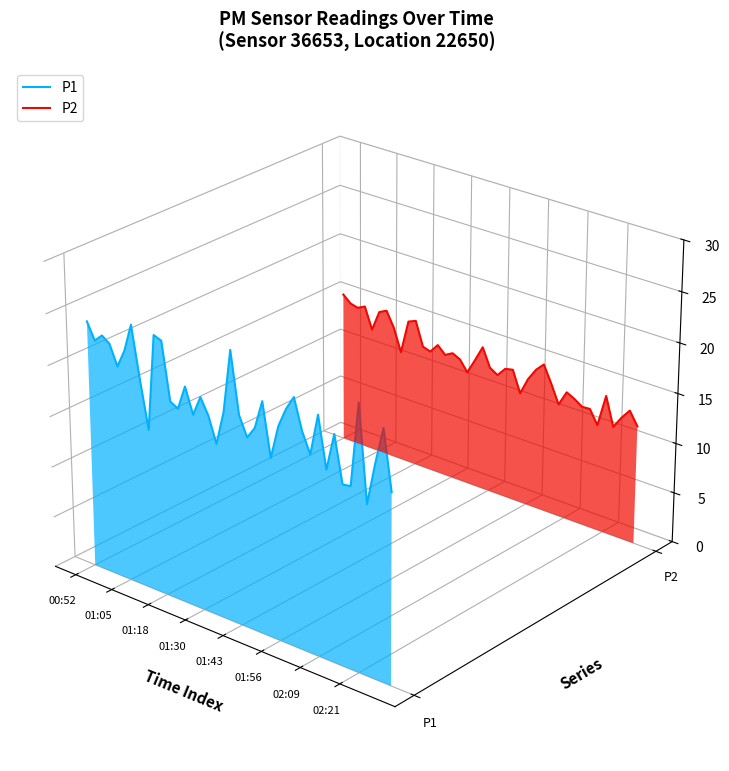

At which label does P1 first exceed 0?

00:52